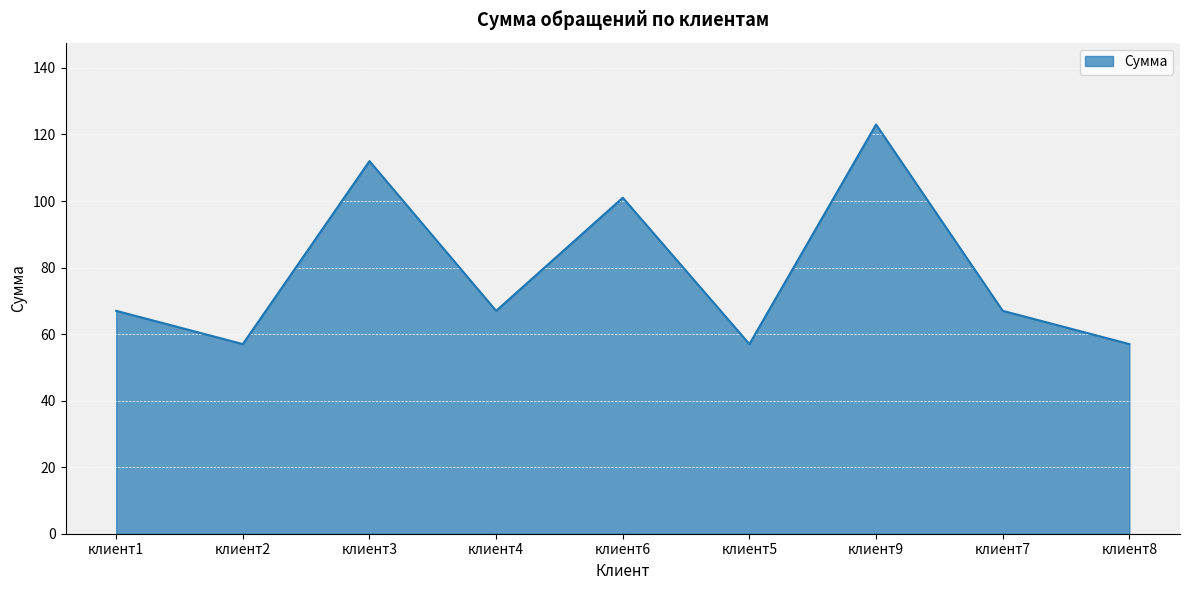

What position from the left is клиент4?

4